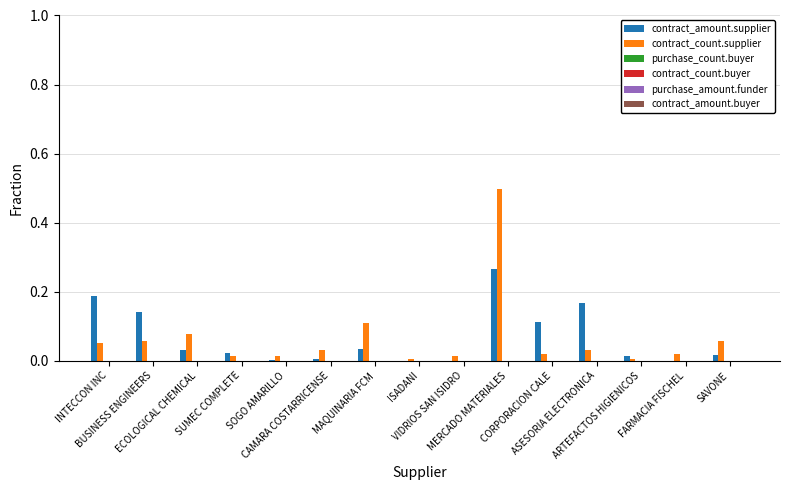

What is the greatest value displayed?

0.5